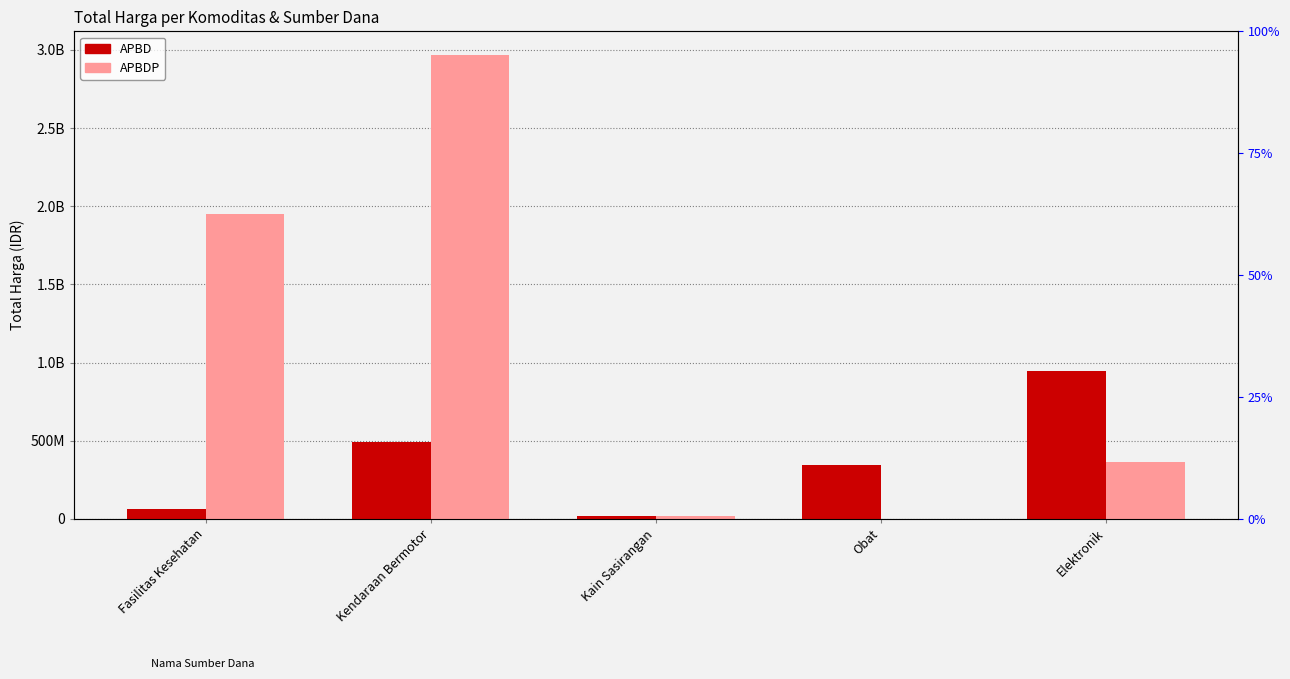

The APBD series shows 187876407 at Kendaraan Bermotor. True or false?

False